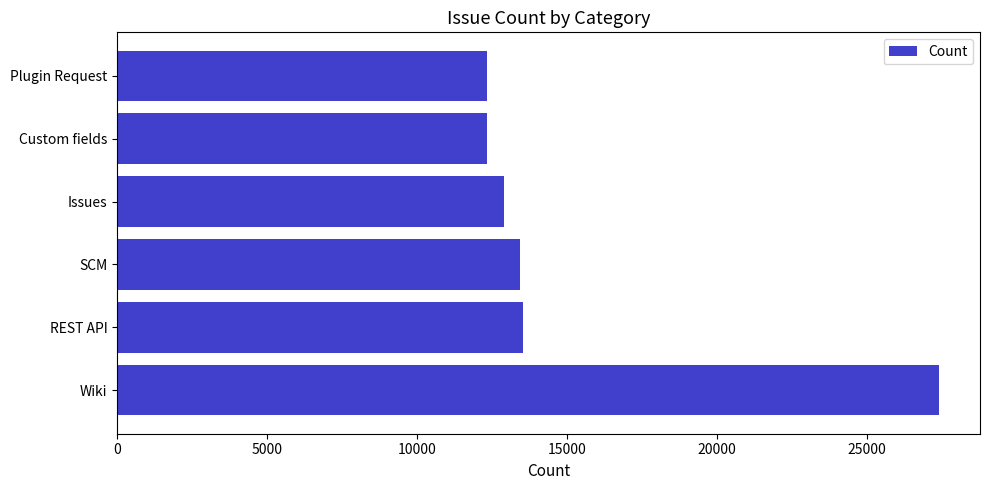

Is it true that the value at Plugin Request is 12327?

True